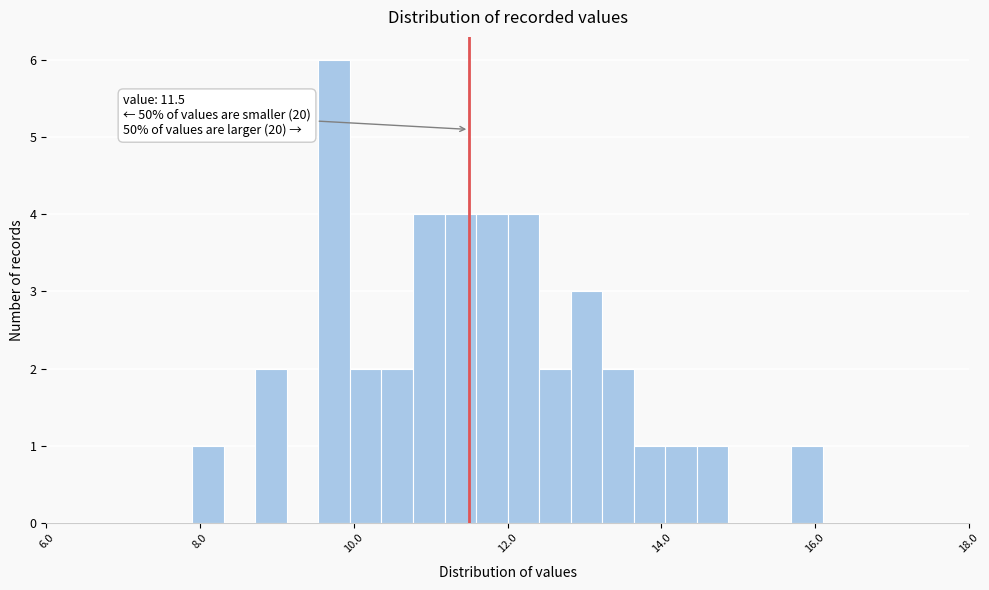

Around what value on the x-axis is the tallest bar? Give the approximate position of its centre, as read against the axis.

9.8